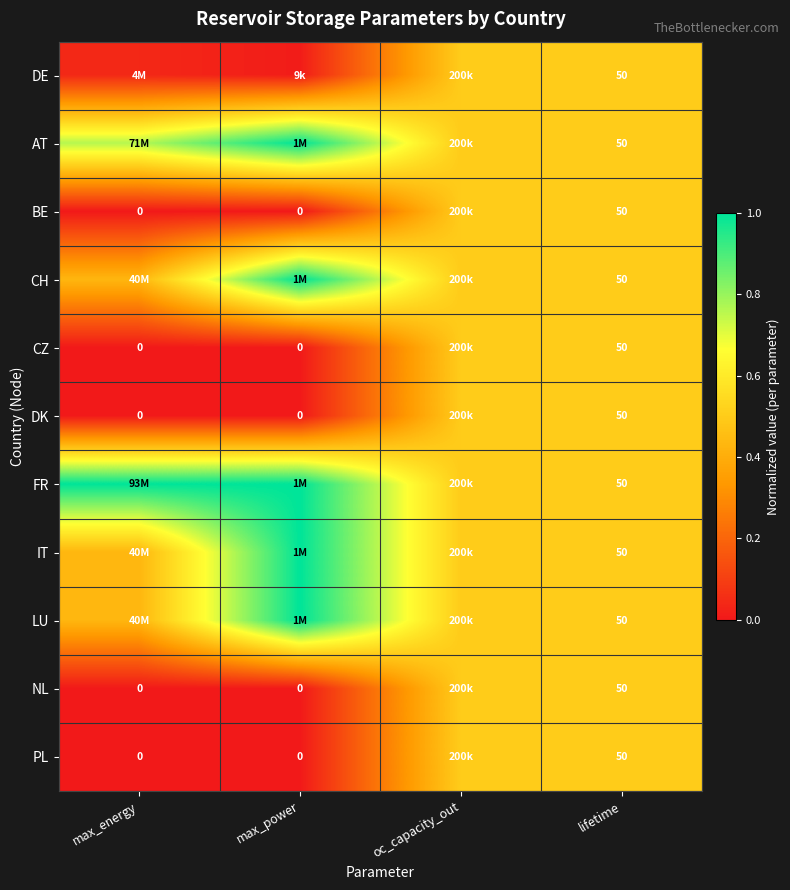

What is the difference between the highest and lowest values at max_energy?

1.0